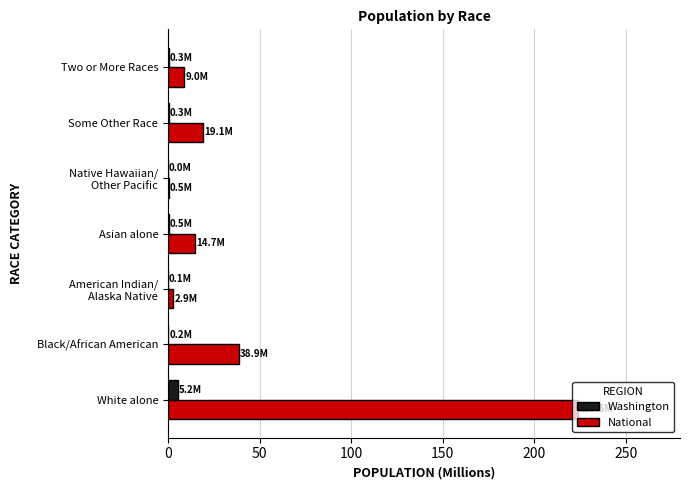

What is the sum of all National values?

308.7